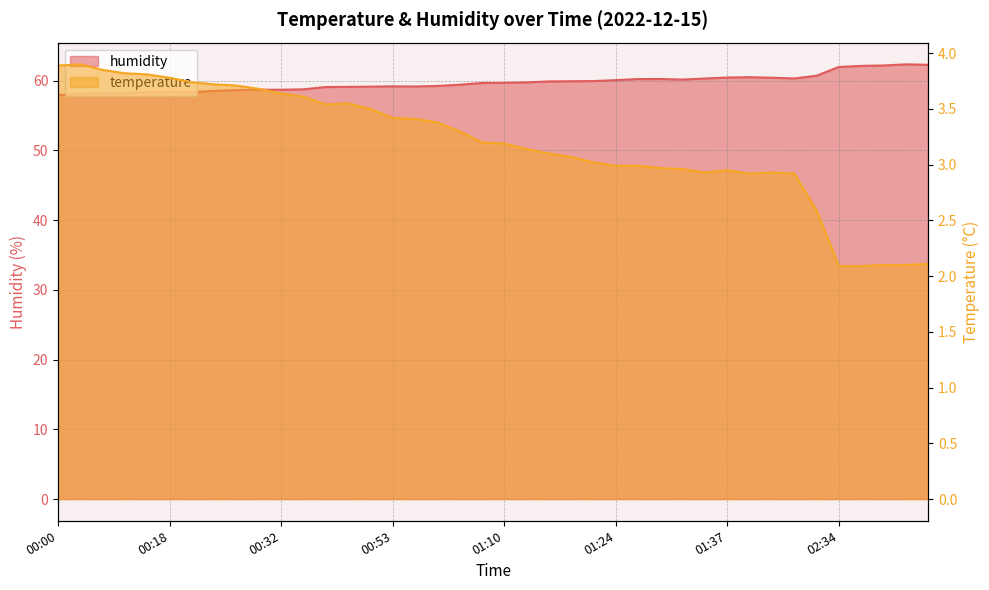

List the series in order of their peak value, lowest first.

temperature, humidity